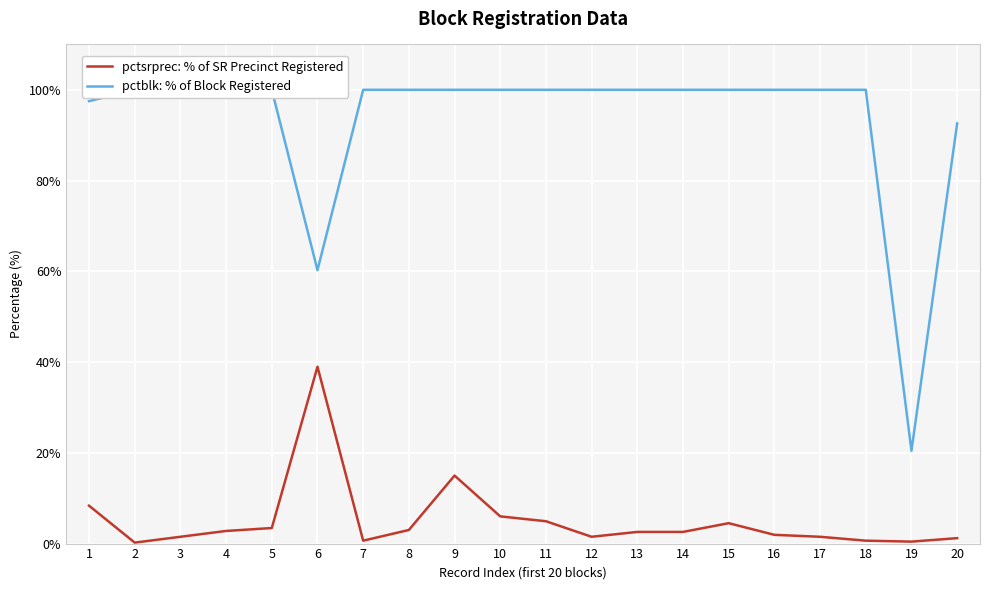

Between 6 and 10, which series saw the biggest shift?

pctblk: % of Block Registered